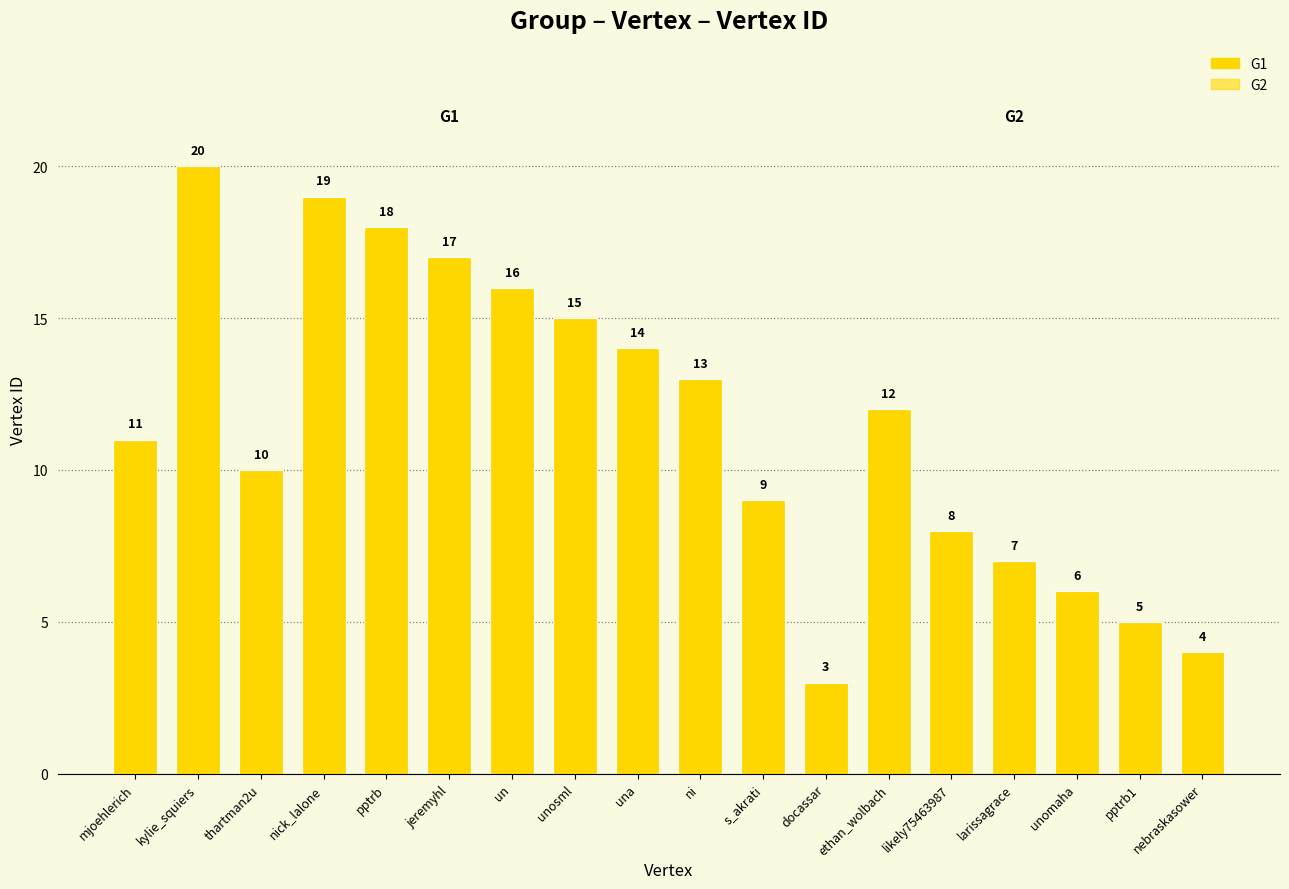

True or false: the data shows 17 at mjoehlerich.

False